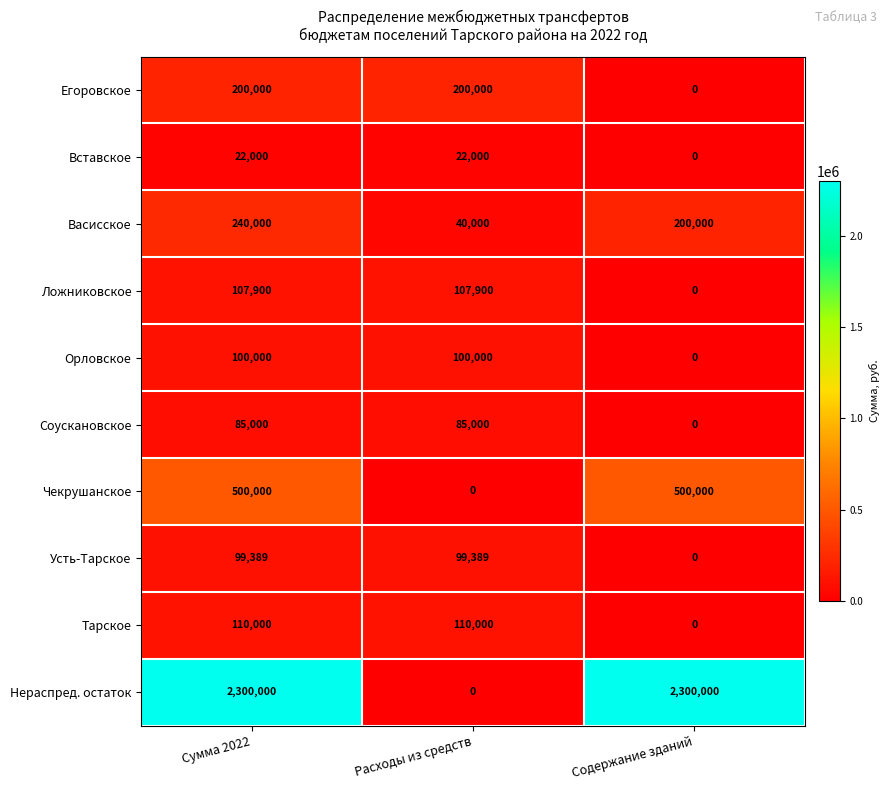

Reading left to right, what are all the values shown in this chart?

Егоровское: 200000	200000	0
Вставское: 22000	22000	0
Васисское: 240000	40000	200000
Ложниковское: 107900	107900	0
Орловское: 100000	100000	0
Соускановское: 85000	85000	0
Чекрушанское: 500000	0	500000
Усть-Тарское: 99389	99389	0
Тарское: 110000	110000	0
Нераспред. остаток: 2300000	0	2300000